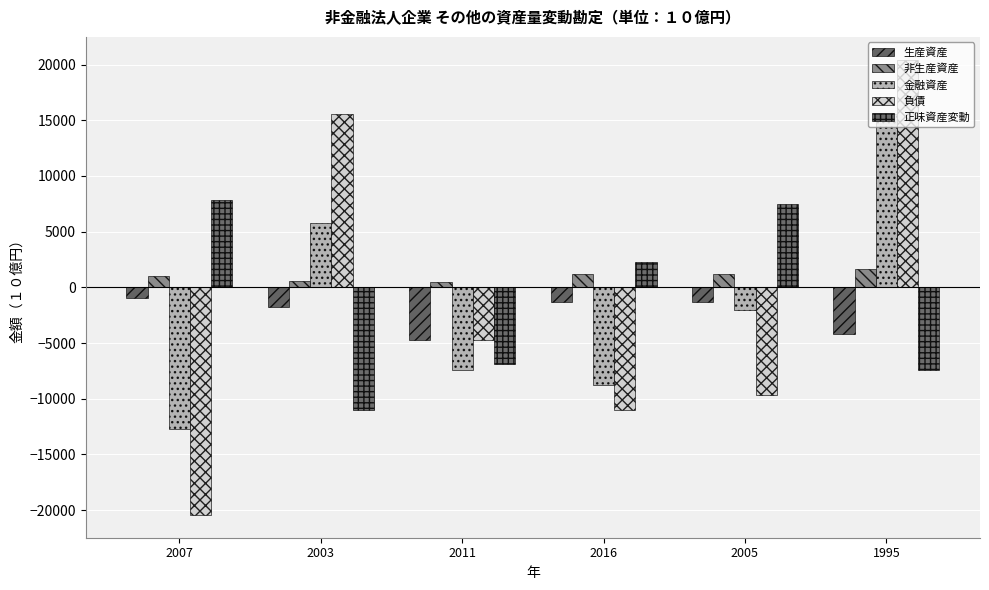

Which series has the largest range (max minus min)?

負債